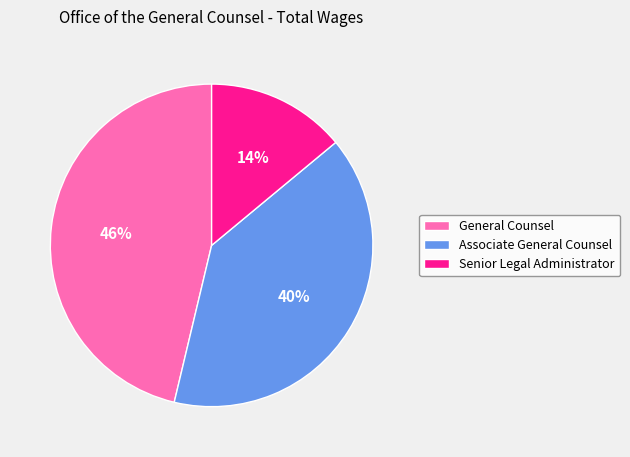

To the nearest percent, what is the difference between the Senior Legal Administrator and General Counsel slice percentages?

32%